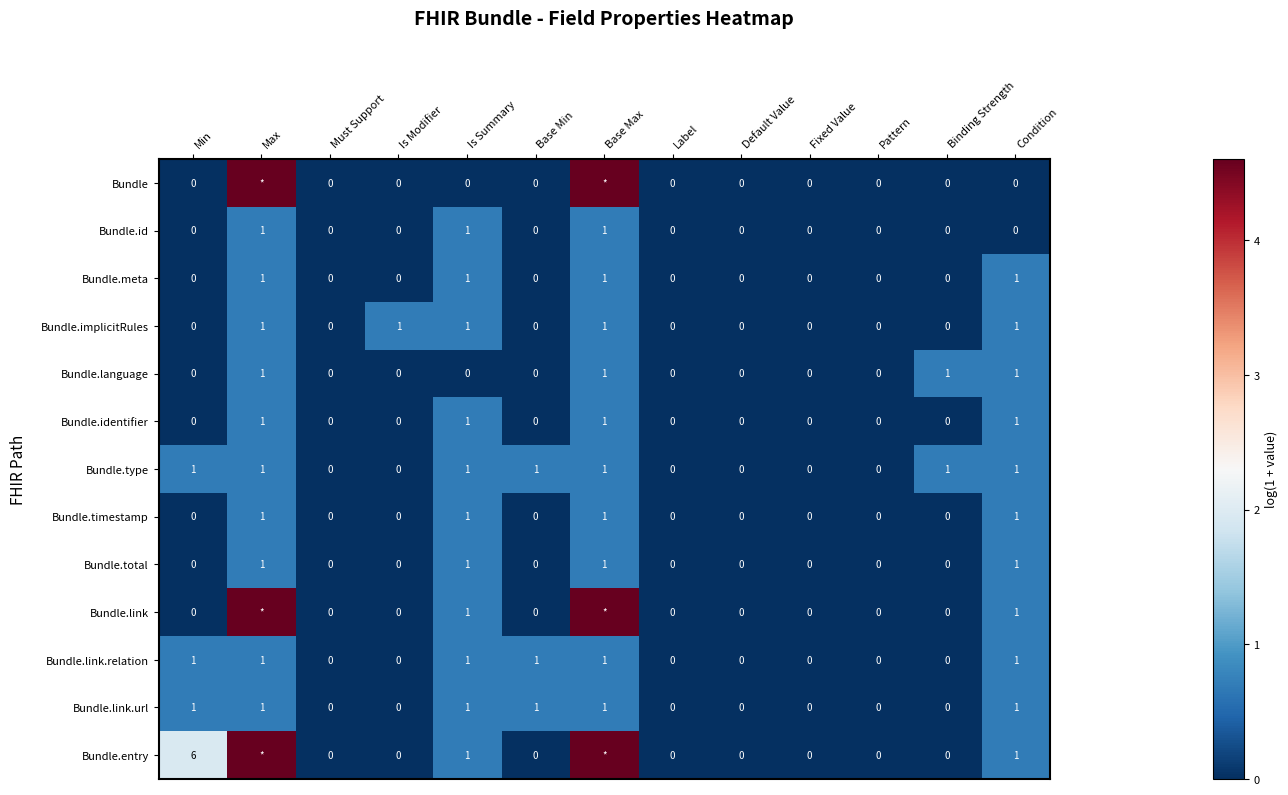

Which series changed the most between Min and Is Summary?

Bundle.entry